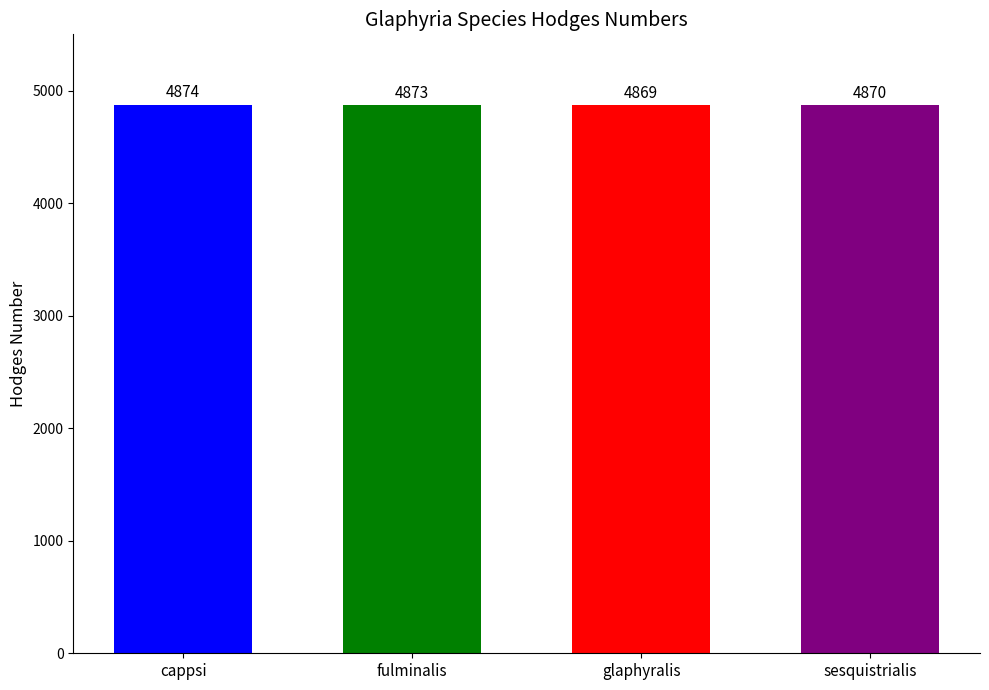

Where is the data nearest to the value 4871?

sesquistrialis